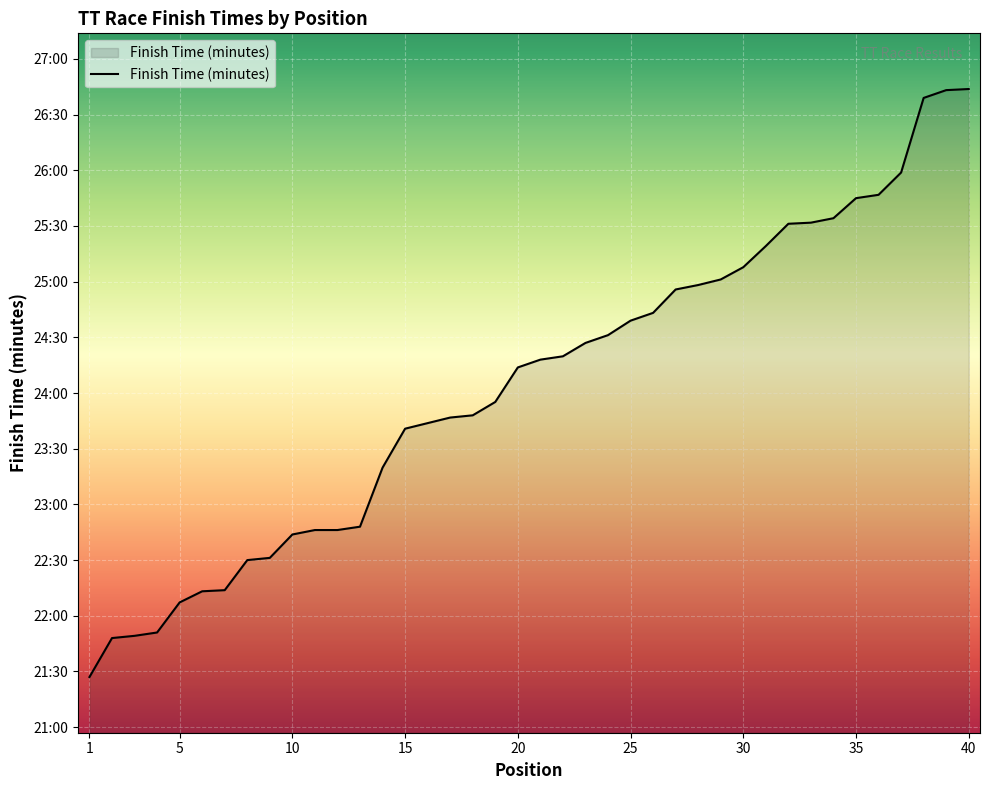

Does the chart have visible grid lines?

Yes